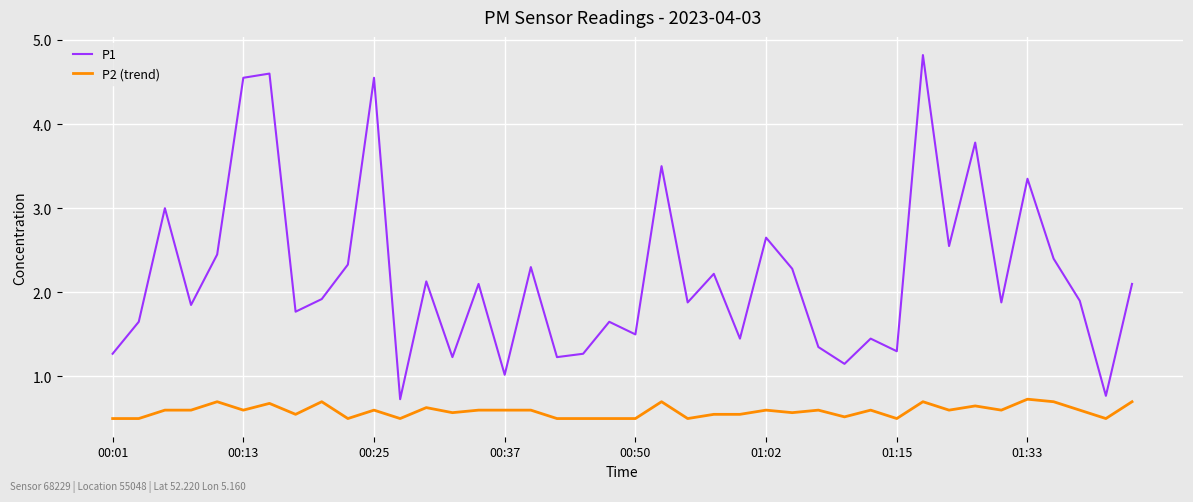

List the series in order of their overall mean, highest first.

P1, P2 (trend)